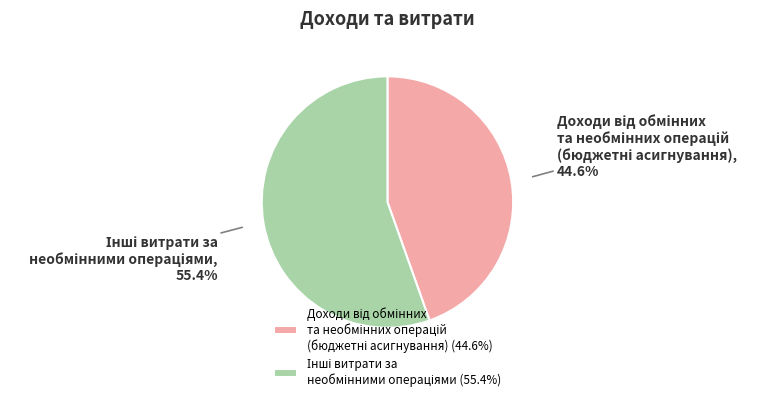

Is there a majority slice in this chart?

Yes